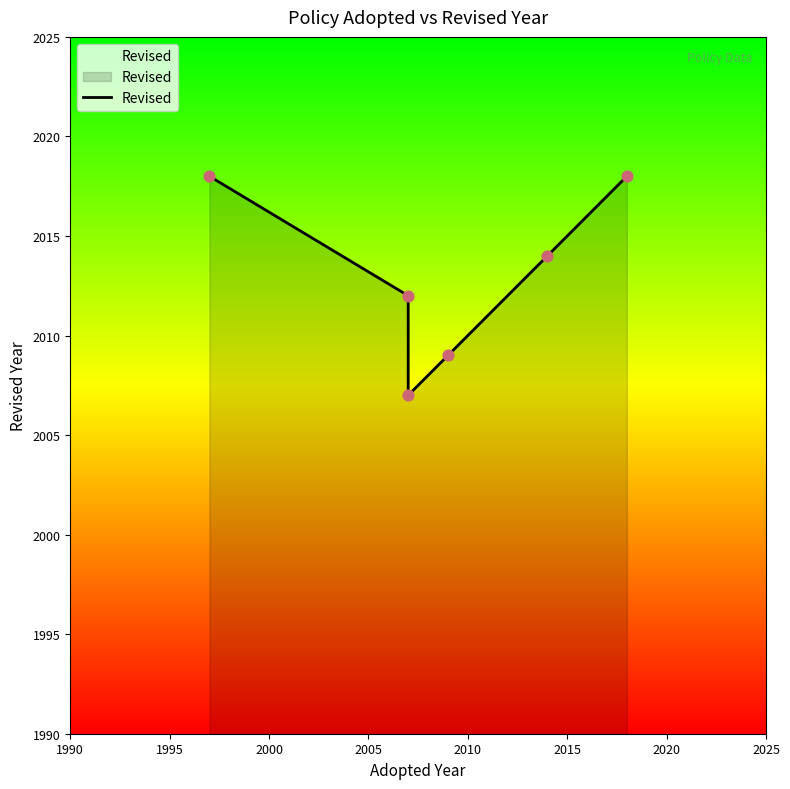

Between 2015 and 2010, which is larger?

2015